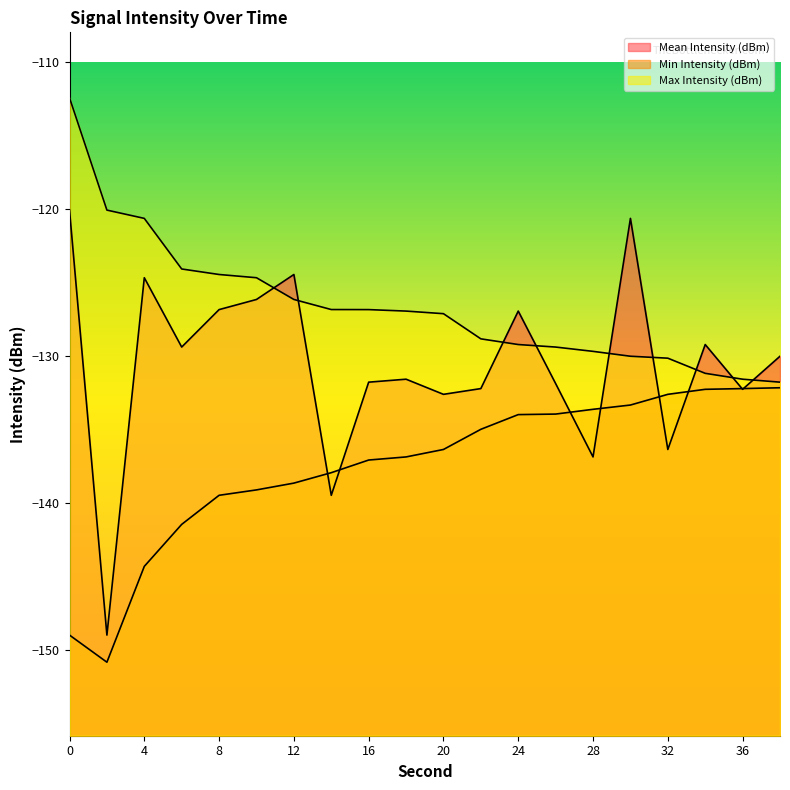

Which series has the widest spread of values?

Mean Intensity (dBm)